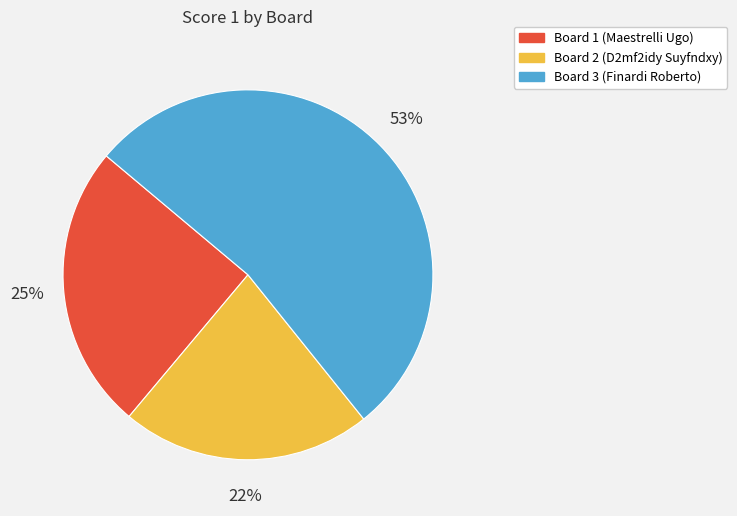

Between Board 1 (Maestrelli Ugo) and Board 2 (D2mf2idy Suyfndxy), which is larger?

Board 1 (Maestrelli Ugo)